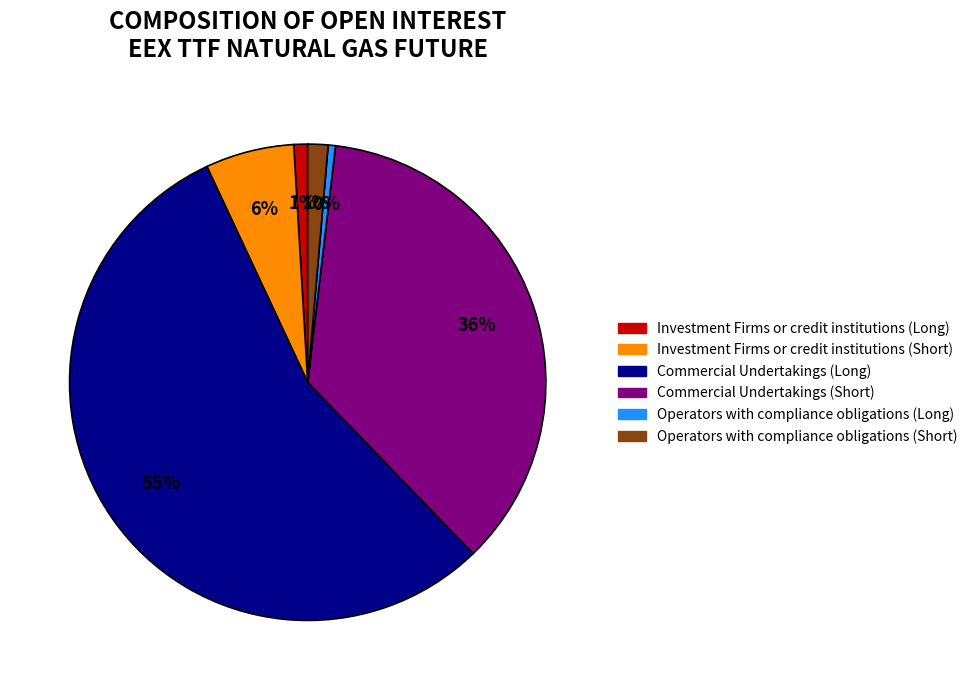

Is there any slice that represents more than half of the pie?

Yes